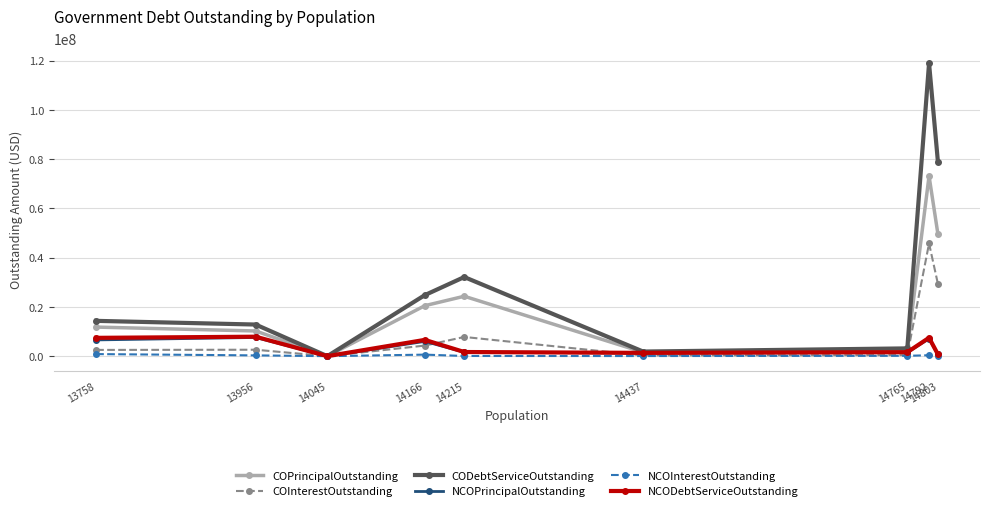

At which category does COPrincipalOutstanding reach its first local valley?

14045